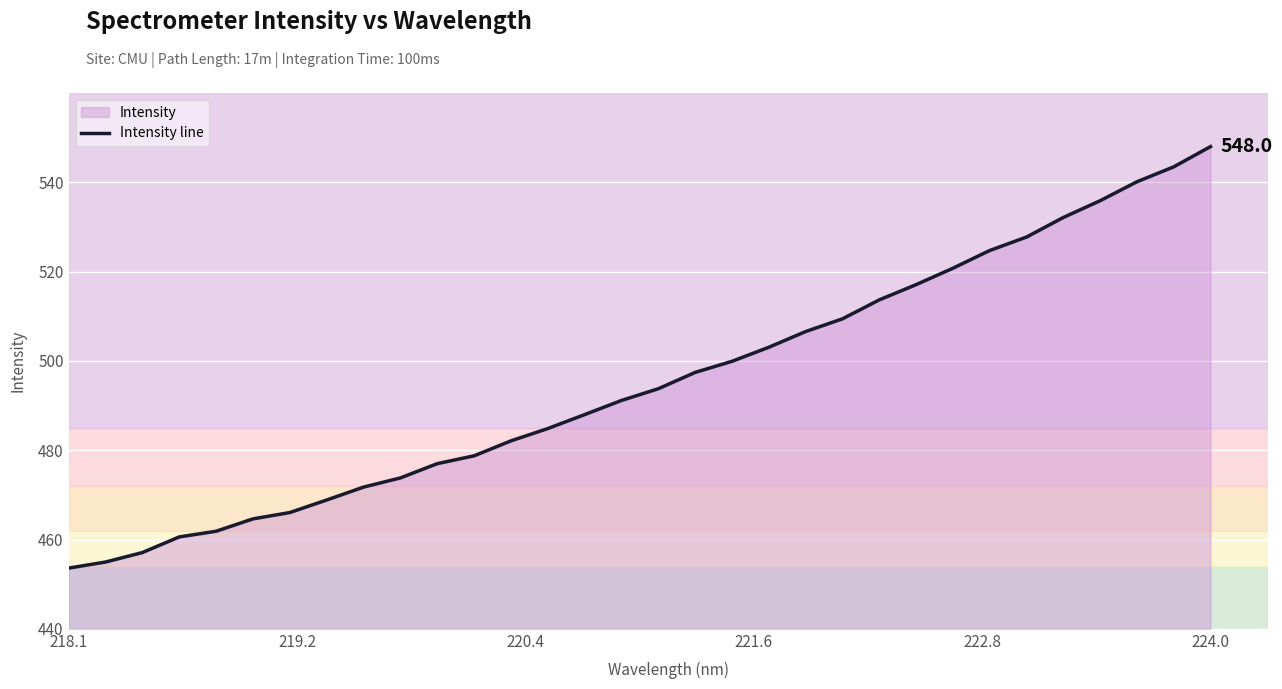

What is the difference between the maximum and minimum values?

94.4